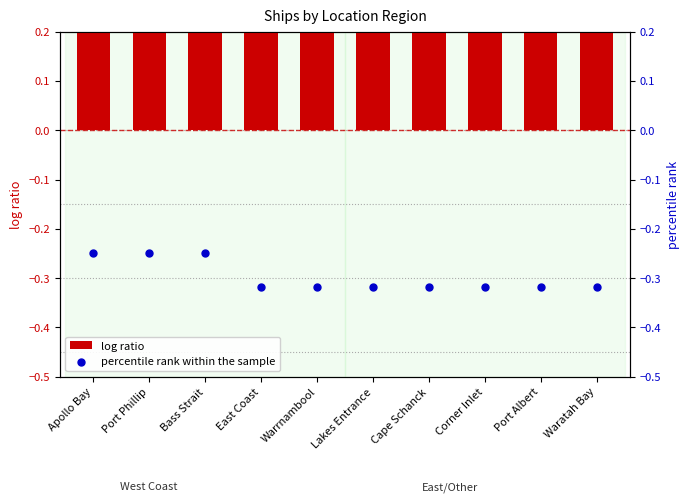

Which series reaches the maximum Y coordinate?

log ratio